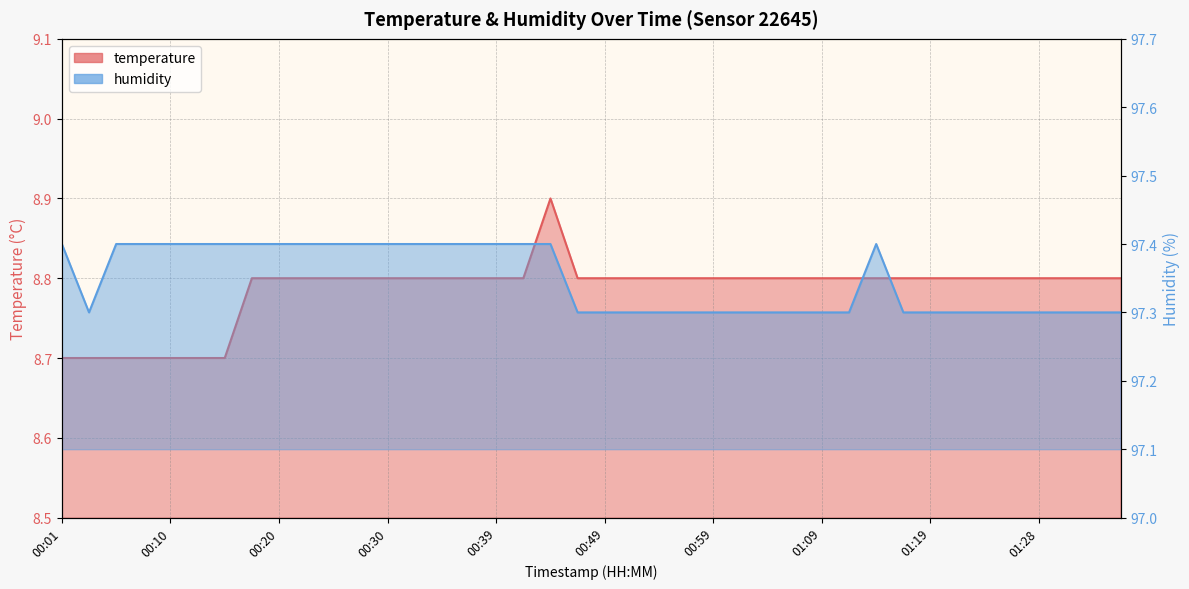

Read the temperature_line value at 21.

8.8